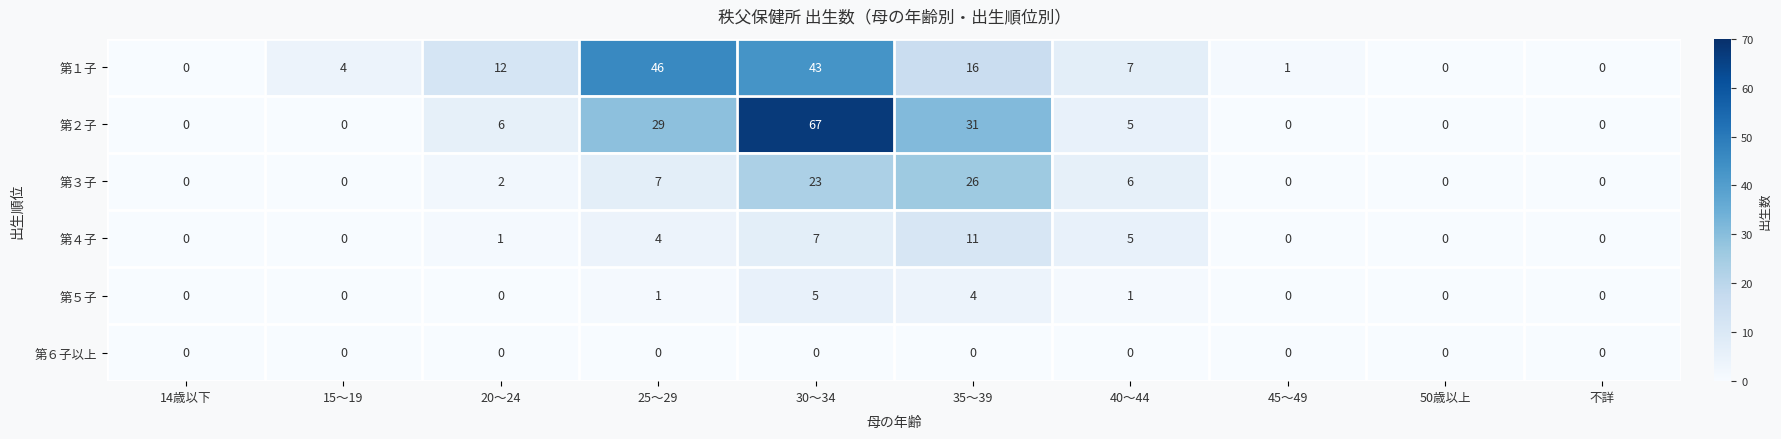

How many distinct data groups are displayed?

6